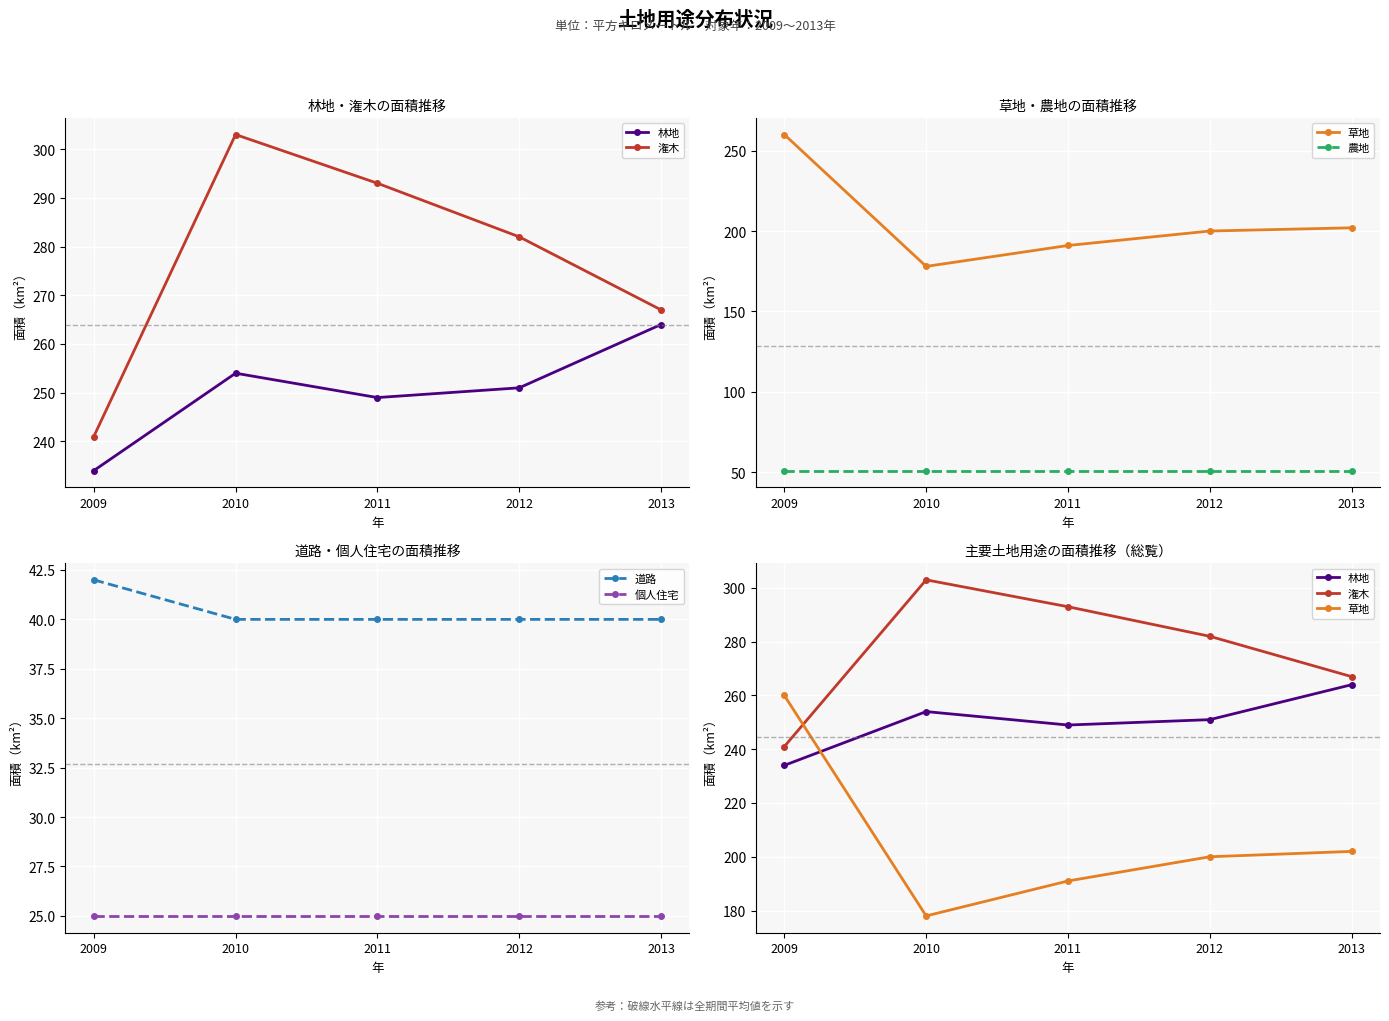

True or false: 個人住宅 and 草地 intersect in this chart.

False